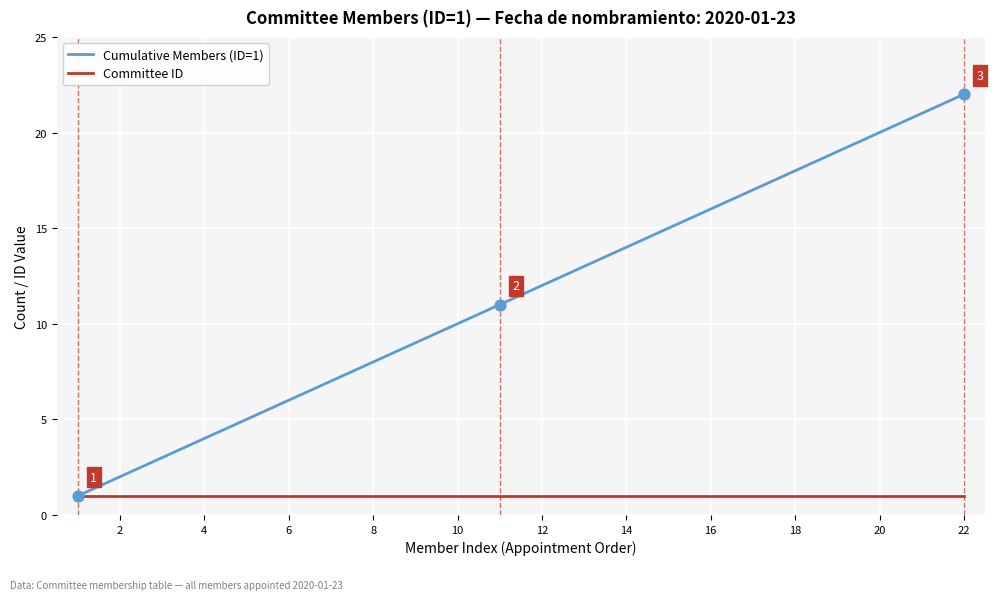

Which series has the largest total across all categories?

Cumulative Members (ID=1)